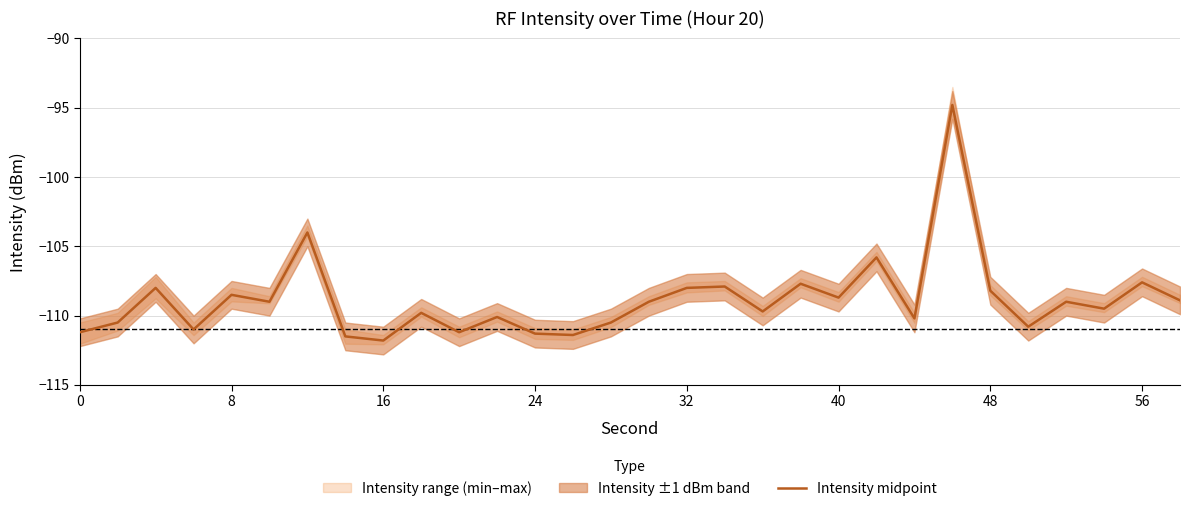

What is the minimum value shown in the chart?

-111.8